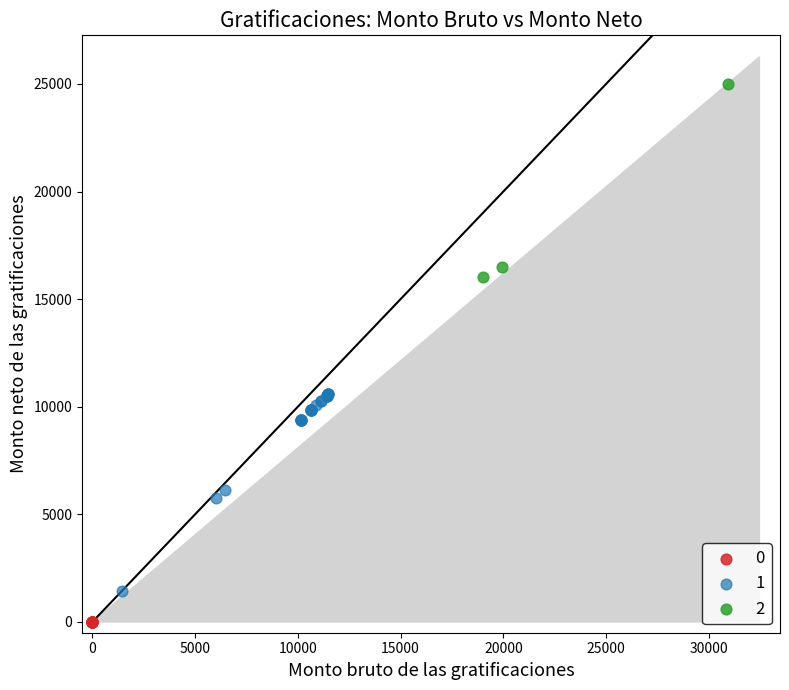

What are all the series names shown in the legend?

0, 1, 2